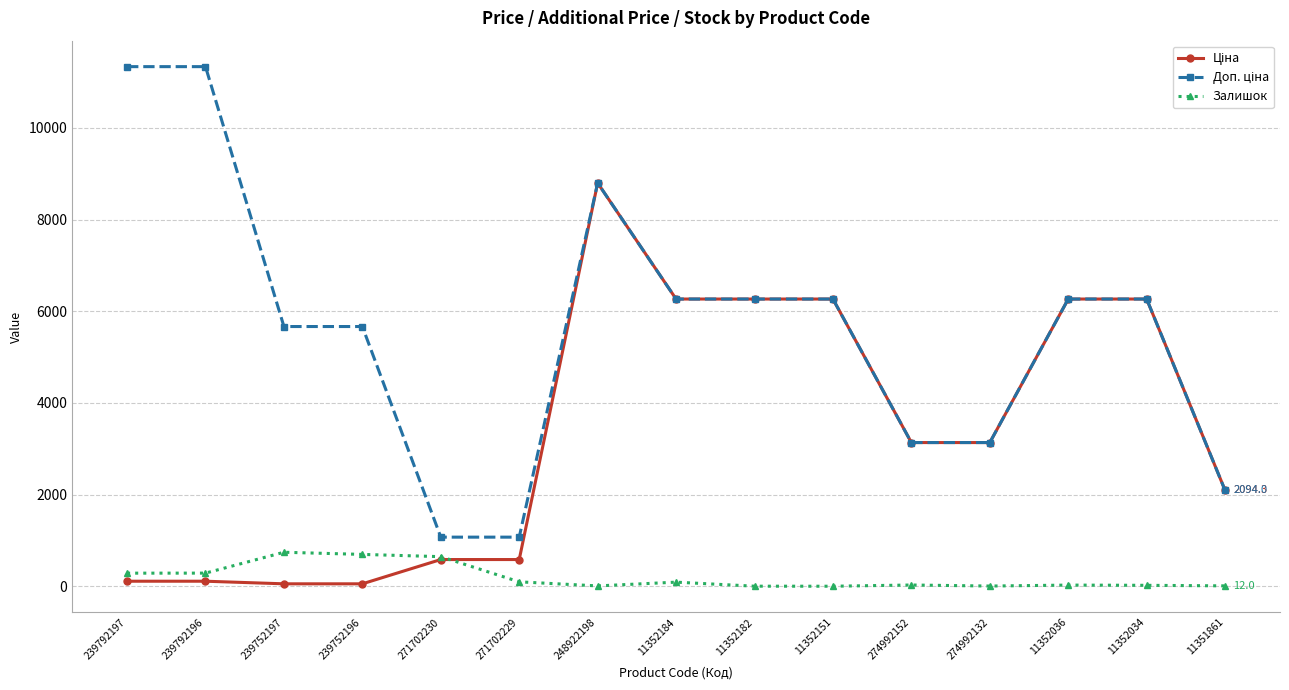

What is the maximum value for Залишок?

745.0